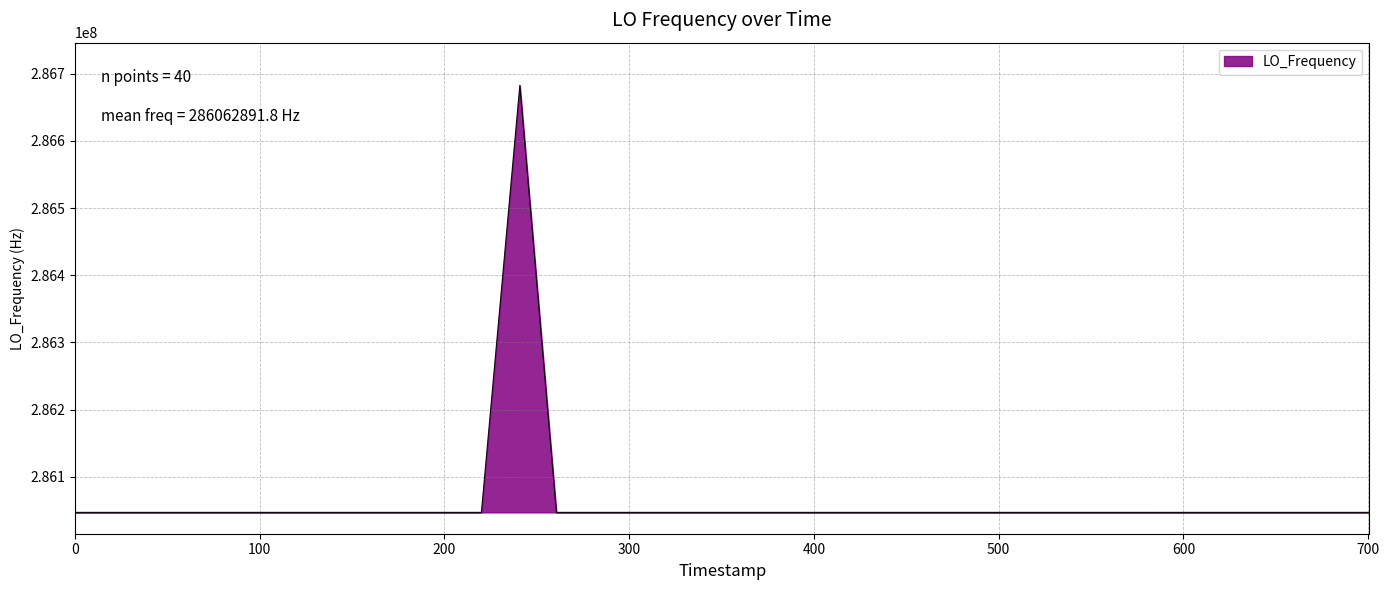

True or false: the data has more than 1 interior local peaks.

True